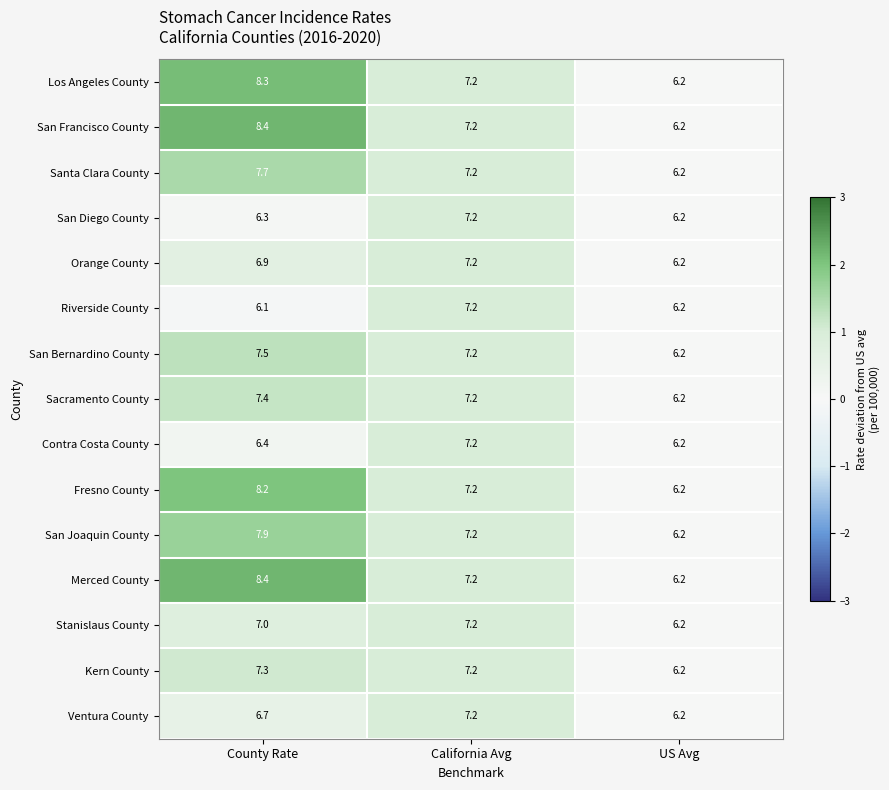

Is it true that San Diego County equals 1.8 at US Avg?

False